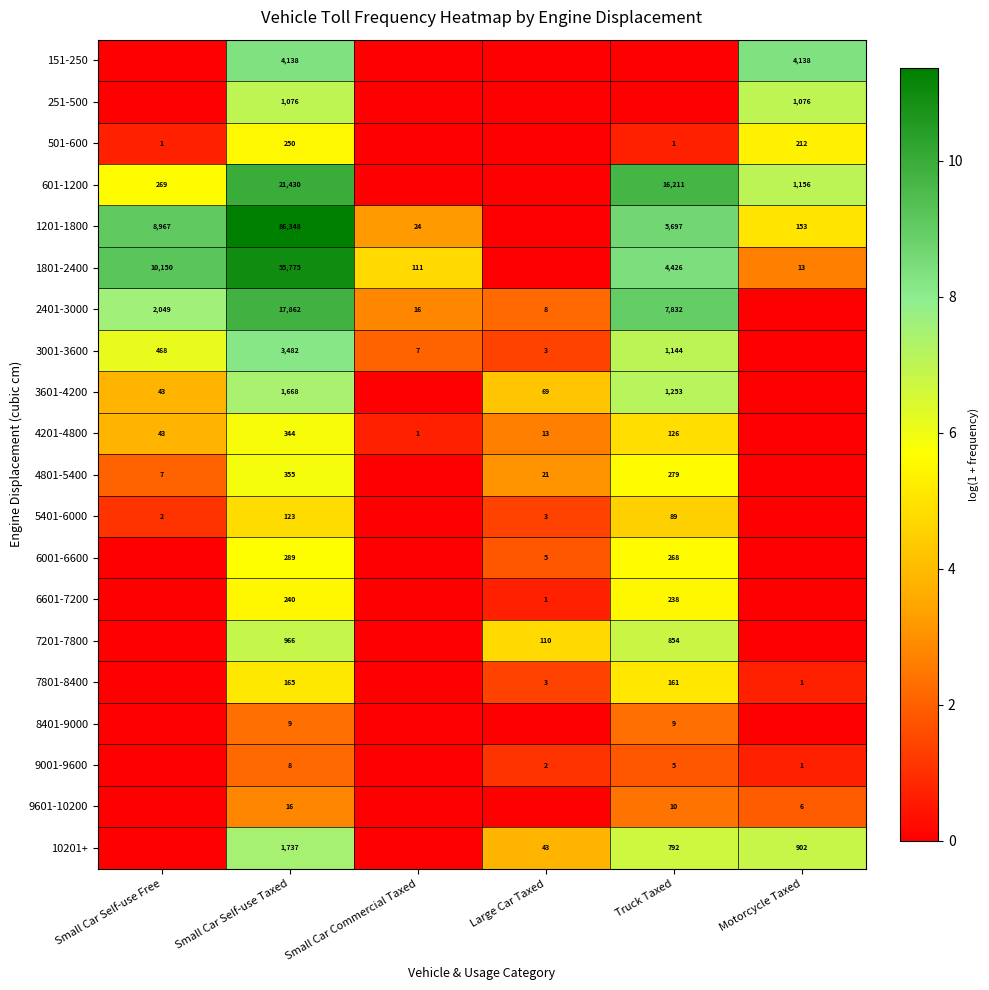

The 4801-5400 series shows 29 at Large Car Taxed. True or false?

False